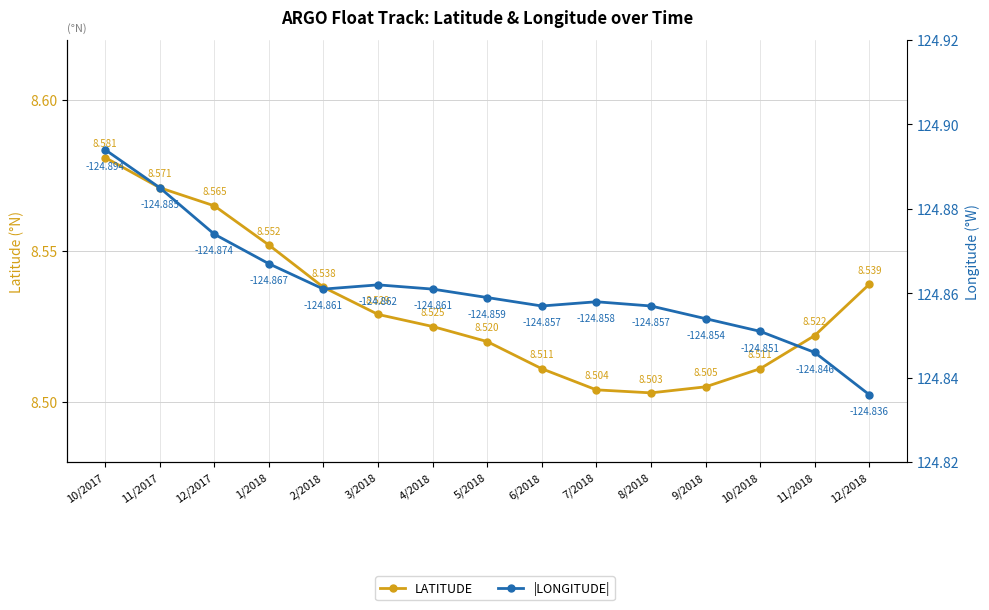

True or false: |LONGITUDE| has more than 1 interior local peaks.

True